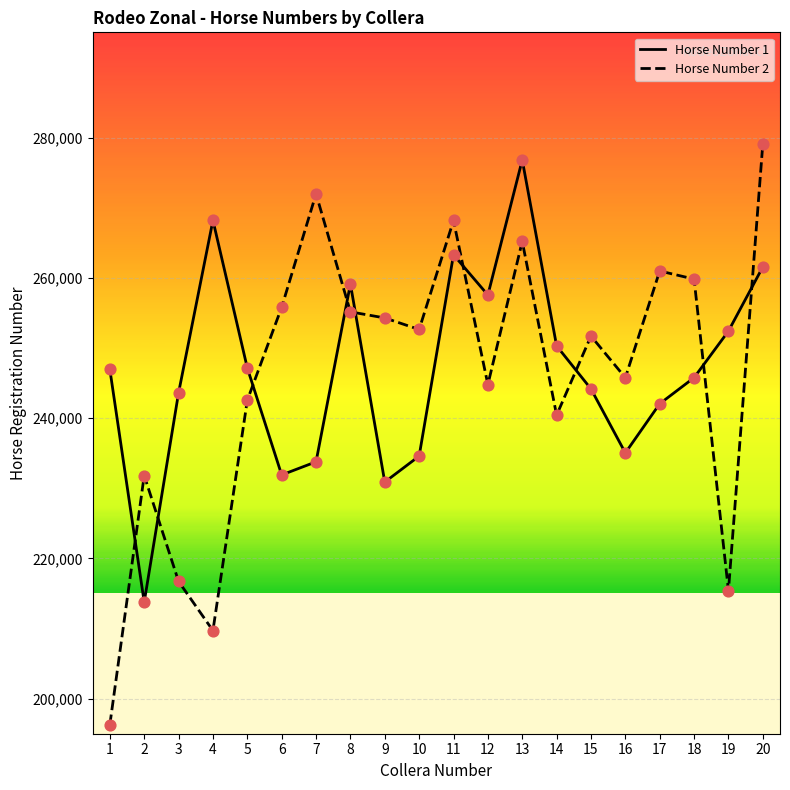

What is the total value across all series at 20?

540659